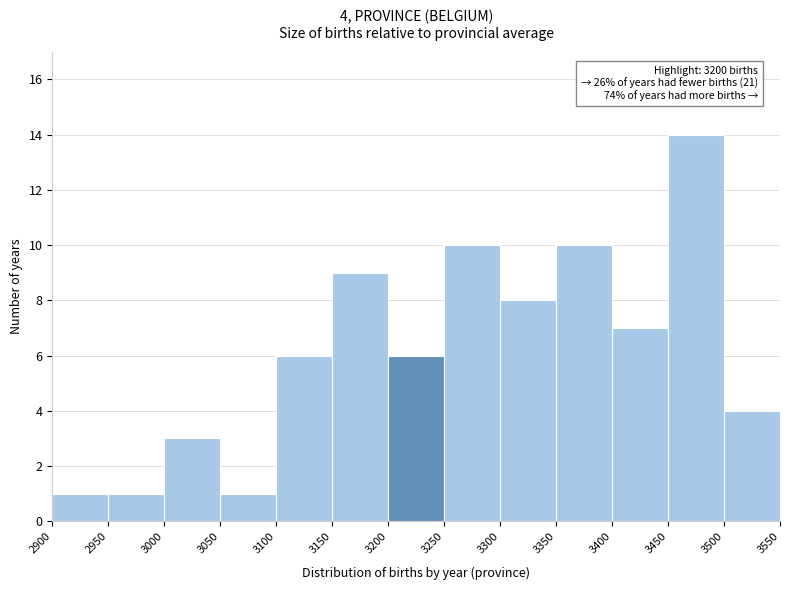

Which range on the x-axis has the tallest bar?

3450 to 3500